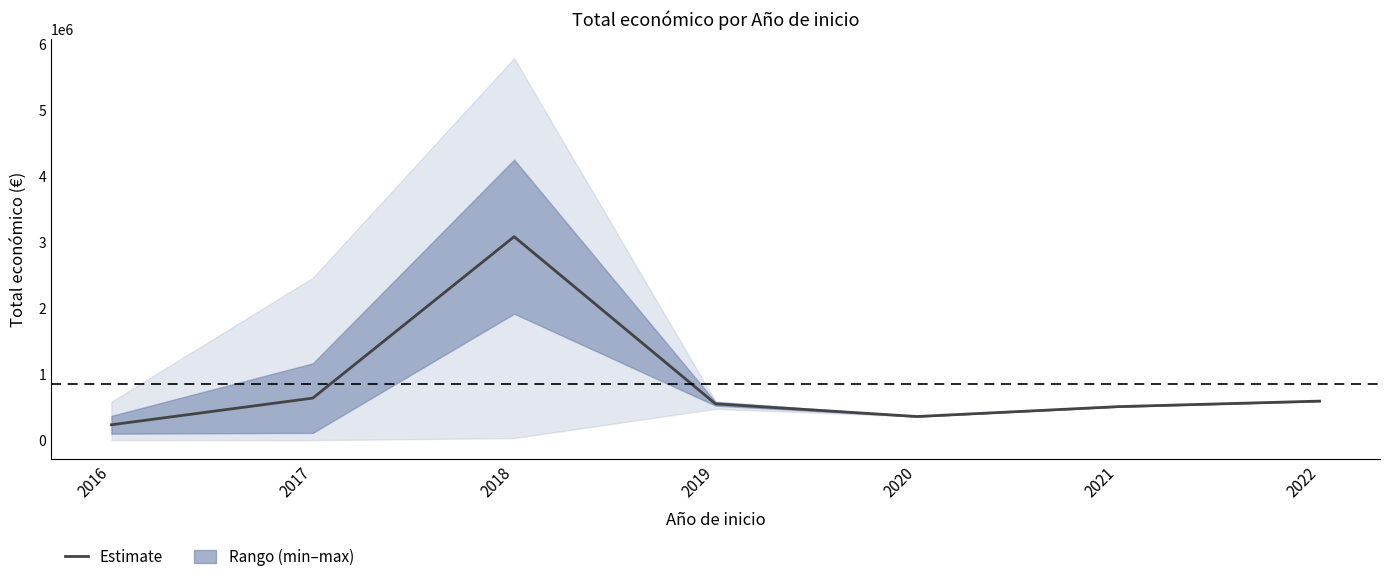

What value does the data have at 2022?

596809.0